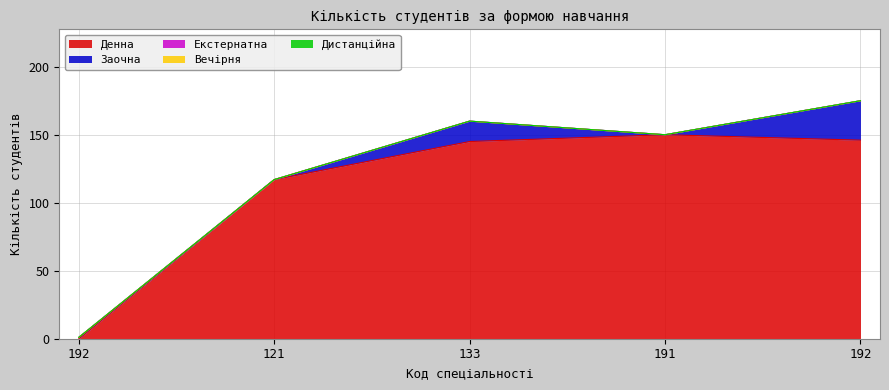

Which series ends up on top after the final intersection of Заочна and Денна?

Денна